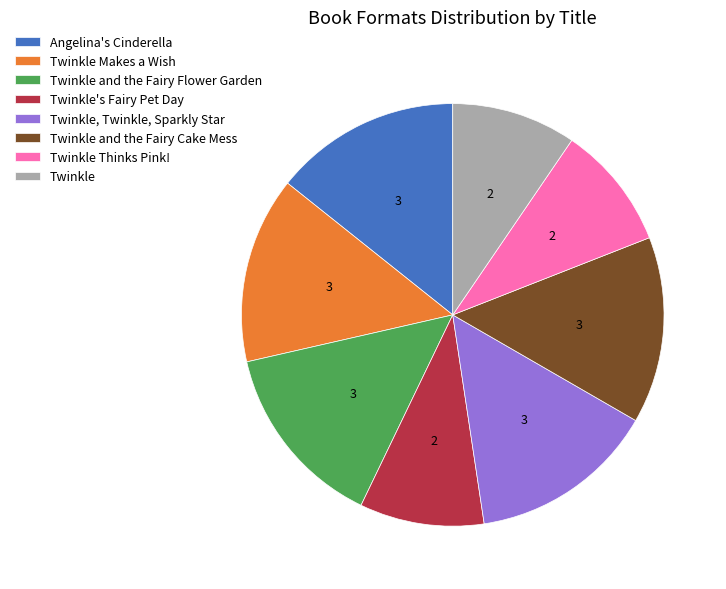

Is the sum of Twinkle and the Fairy Flower Garden and Twinkle greater than half?

No